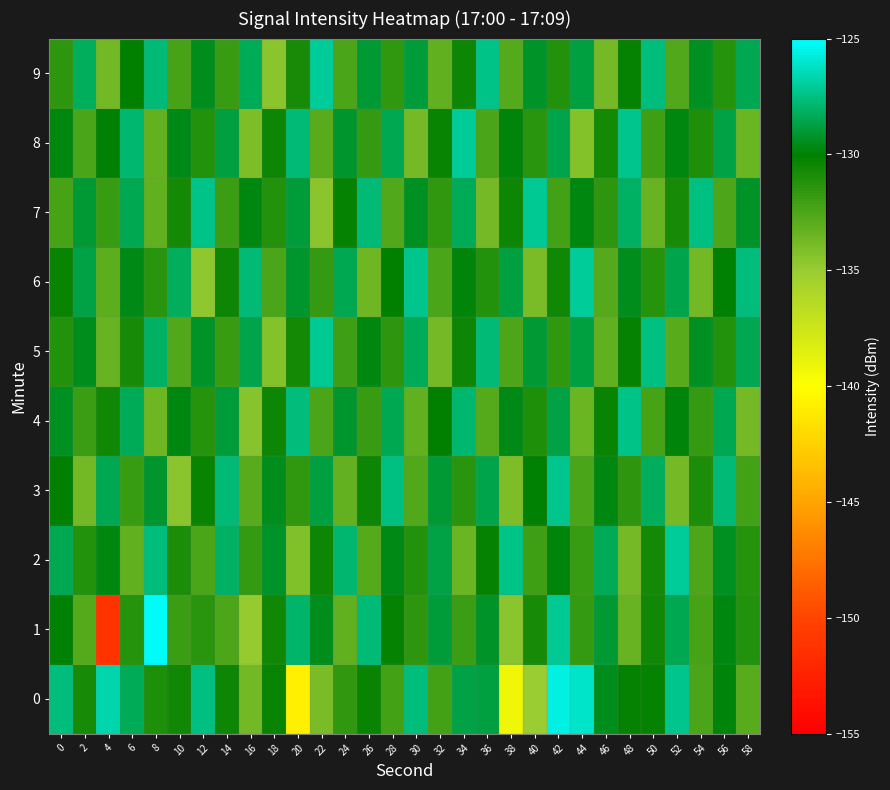

Reading left to right, transcribe all the data shown in this chart.

0: 0=-127.6	2=-130.9	4=-126.7	6=-128.3	8=-131.0	10=-130.5	12=-127.5	14=-130.4	16=-133.7	18=-130.3	20=-140.9	22=-134.0	24=-131.7	26=-130.3	28=-132.2	30=-127.7	32=-132.3	34=-128.7	36=-128.8	38=-139.2	40=-135.0	42=-125.7	44=-126.1	46=-129.6	48=-130.2	50=-130.3	52=-127.2	54=-132.5	56=-129.9	58=-132.9
1: 0=-130.0	2=-132.8	4=-151.2	6=-131.3	8=-125.2	10=-131.9	12=-131.4	14=-132.6	16=-134.9	18=-130.5	20=-128.0	22=-129.5	24=-133.1	26=-127.8	28=-130.2	30=-131.5	32=-128.9	34=-132.0	36=-129.3	38=-134.5	40=-130.8	42=-127.2	44=-131.7	46=-129.1	48=-133.4	50=-130.6	52=-128.5	54=-132.3	56=-129.8	58=-131.2
2: 0=-128.5	2=-131.2	4=-129.8	6=-133.1	8=-127.6	10=-130.9	12=-132.4	14=-128.1	16=-131.7	18=-129.3	20=-134.2	22=-130.5	24=-127.9	26=-132.8	28=-129.6	30=-131.1	32=-128.7	34=-133.5	36=-130.2	38=-127.4	40=-132.1	42=-129.9	44=-131.8	46=-128.3	48=-133.9	50=-130.7	52=-127.1	54=-132.6	56=-129.4	58=-131.3
3: 0=-130.1	2=-133.7	4=-128.4	6=-131.9	8=-129.2	10=-134.6	12=-130.3	14=-127.7	16=-132.9	18=-129.5	20=-131.6	22=-128.8	24=-133.3	26=-130.4	28=-127.5	30=-132.7	32=-129.0	34=-131.4	36=-128.6	38=-134.1	40=-130.0	42=-127.3	44=-132.5	46=-129.7	48=-131.5	50=-128.2	52=-133.8	54=-130.9	56=-127.8	58=-132.2
4: 0=-129.4	2=-132.0	4=-130.6	6=-128.3	8=-133.6	10=-129.8	12=-131.3	14=-128.9	16=-134.4	18=-130.5	20=-127.6	22=-132.4	24=-129.2	26=-131.8	28=-128.5	30=-133.2	32=-130.1	34=-127.9	36=-132.8	38=-129.6	40=-131.0	42=-128.7	44=-133.5	46=-130.3	48=-127.4	50=-132.3	52=-129.9	54=-131.7	56=-128.4	58=-133.9
5: 0=-131.2	2=-129.5	4=-133.4	6=-130.8	8=-128.1	10=-132.7	12=-129.3	14=-131.9	16=-128.6	18=-134.3	20=-130.7	22=-127.2	24=-132.1	26=-129.8	28=-131.5	30=-128.3	32=-133.8	34=-130.4	36=-127.7	38=-132.6	40=-129.1	42=-131.6	44=-128.8	46=-133.1	48=-130.2	50=-127.5	52=-132.9	54=-129.4	56=-131.1	58=-128.5
6: 0=-130.3	2=-128.7	4=-133.0	6=-129.6	8=-131.4	10=-128.2	12=-134.7	14=-130.5	16=-127.8	18=-132.5	20=-129.2	22=-131.7	24=-128.4	26=-133.6	28=-130.1	30=-127.3	32=-132.4	34=-129.9	36=-131.2	38=-128.8	40=-134.0	42=-130.6	44=-127.1	46=-132.8	48=-129.5	50=-131.3	52=-128.6	54=-133.7	56=-130.0	58=-127.6
7: 0=-132.3	2=-129.1	4=-131.8	6=-128.5	8=-133.2	10=-130.7	12=-127.4	14=-132.0	16=-129.7	18=-131.1	20=-128.9	22=-134.5	24=-130.2	26=-127.8	28=-132.7	30=-129.4	32=-131.6	34=-128.3	36=-133.9	38=-130.5	40=-127.2	42=-132.2	44=-129.8	46=-131.5	48=-128.1	50=-133.4	52=-130.8	54=-127.5	56=-132.6	58=-129.3
8: 0=-129.7	2=-132.4	4=-130.0	6=-127.9	8=-133.3	10=-129.6	12=-131.2	14=-128.8	16=-134.1	18=-130.4	20=-127.7	22=-132.9	24=-129.2	26=-131.7	28=-128.4	30=-133.8	32=-130.3	34=-127.1	36=-132.5	38=-129.9	40=-131.4	42=-128.6	44=-134.3	46=-130.7	48=-127.3	50=-132.1	52=-129.8	54=-131.0	56=-128.7	58=-133.5
9: 0=-131.5	2=-128.2	4=-133.7	6=-130.1	8=-127.8	10=-132.3	12=-129.5	14=-131.9	16=-128.3	18=-134.6	20=-130.8	22=-127.0	24=-132.4	26=-129.1	28=-131.6	30=-128.9	32=-133.2	34=-130.5	36=-127.4	38=-132.8	40=-129.3	42=-131.1	44=-128.8	46=-133.9	48=-130.2	50=-127.6	52=-132.7	54=-129.4	56=-131.3	58=-128.5